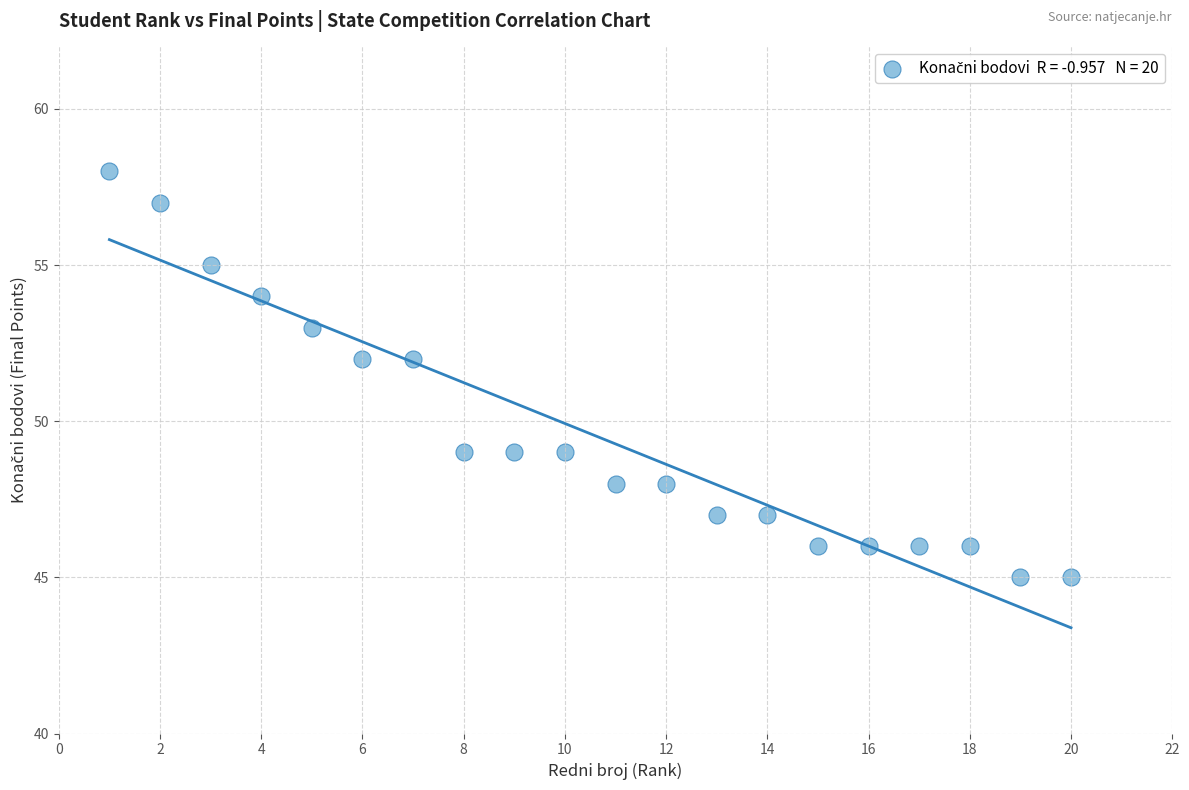

What is the range of X values (max minus min)?

19